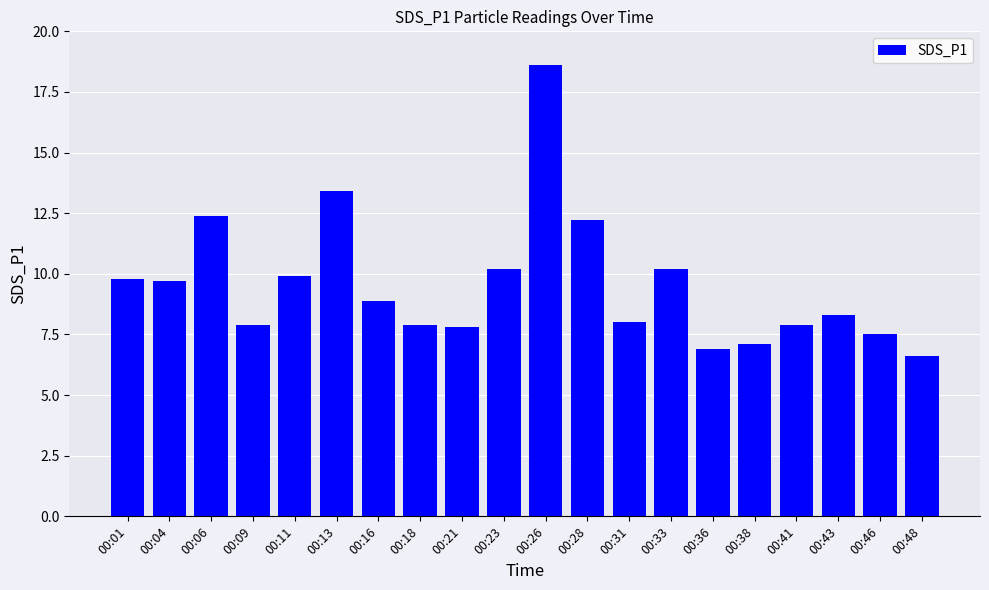

What is the minimum value shown in the chart?

6.6